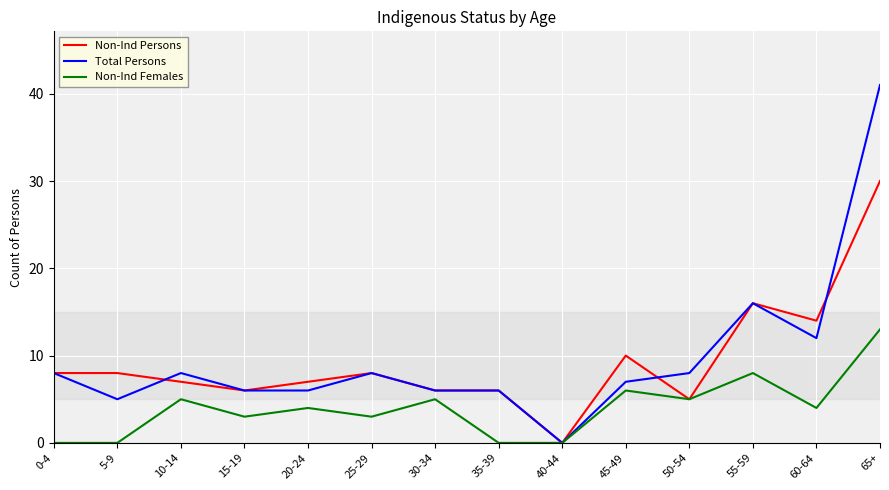

At which category is the sum across all series the highest?

65+